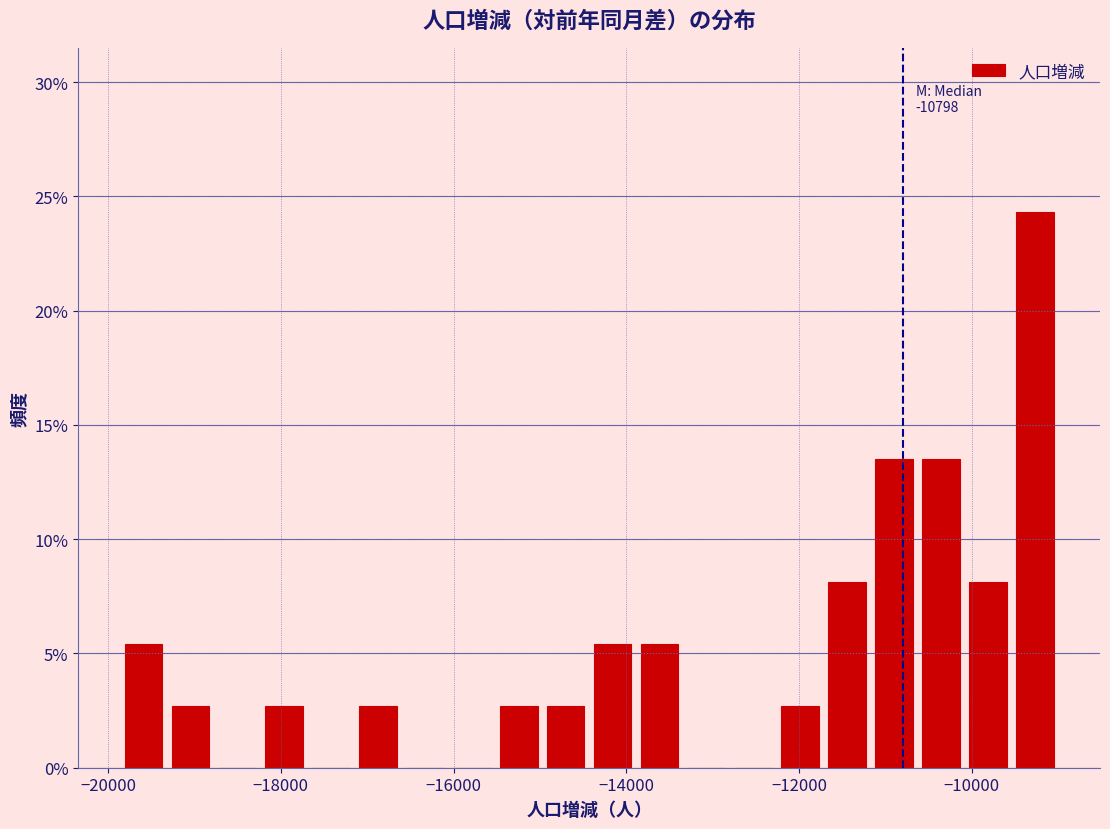

Read against the x-axis, roughly where is the centre of the tallest bar?

-9200